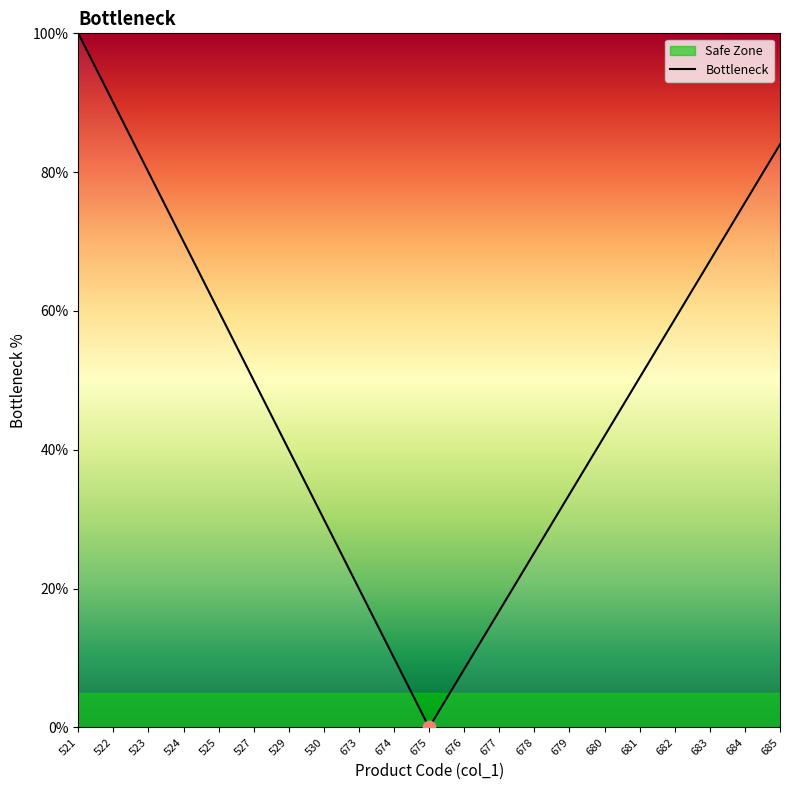

What is the change in value from 530 to 675?

-30.0